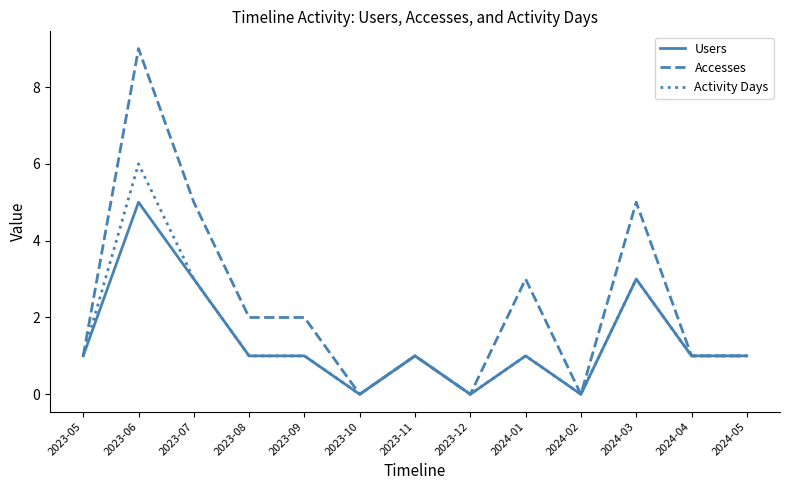

Reading left to right, transcribe all the data shown in this chart.

Users: 2023-05=1	2023-06=5	2023-07=3	2023-08=1	2023-09=1	2023-10=0	2023-11=1	2023-12=0	2024-01=1	2024-02=0	2024-03=3	2024-04=1	2024-05=1
Accesses: 2023-05=1	2023-06=9	2023-07=5	2023-08=2	2023-09=2	2023-10=0	2023-11=1	2023-12=0	2024-01=3	2024-02=0	2024-03=5	2024-04=1	2024-05=1
Activity Days: 2023-05=1	2023-06=6	2023-07=3	2023-08=1	2023-09=1	2023-10=0	2023-11=1	2023-12=0	2024-01=1	2024-02=0	2024-03=3	2024-04=1	2024-05=1